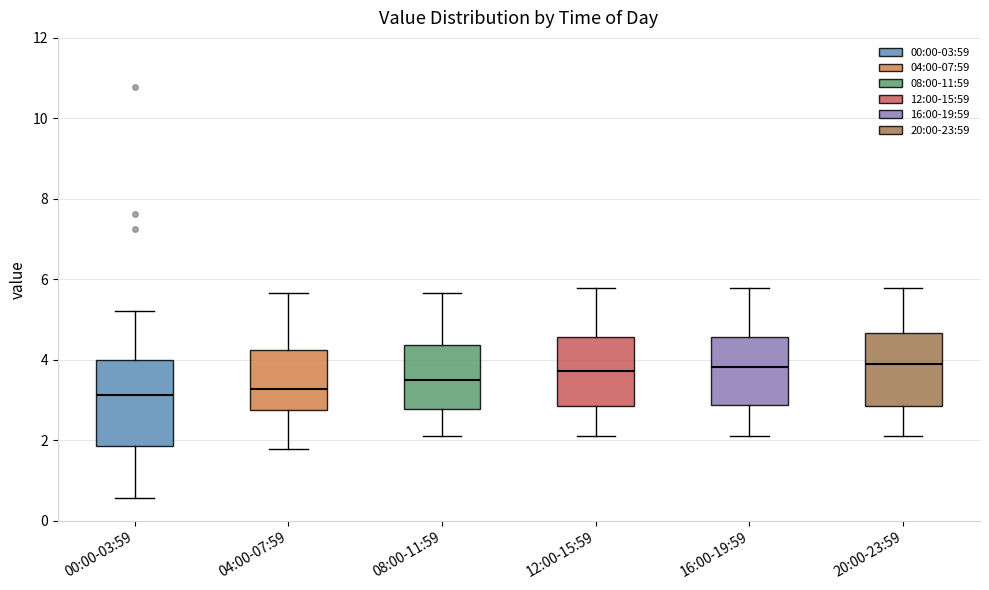

Comparing the boxes themselves (not the whiskers), which one is the tallest?

00:00-03:59